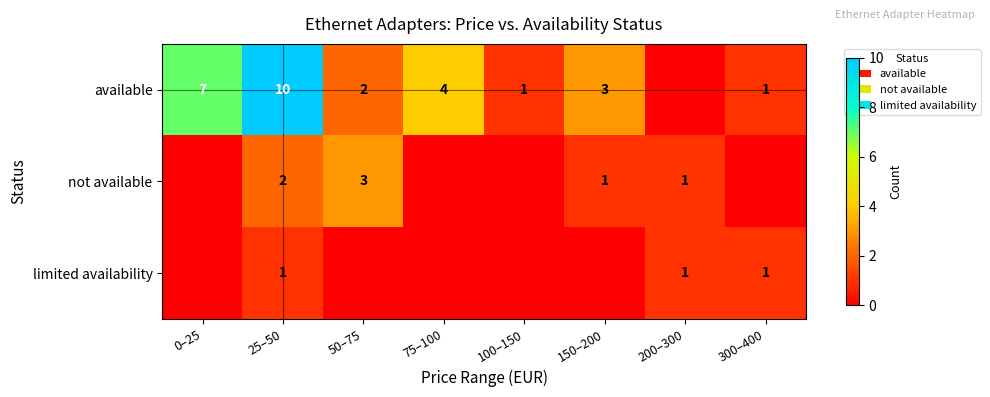

Is the value of not available at 50–75 greater than the value of limited availability at 25–50?

Yes